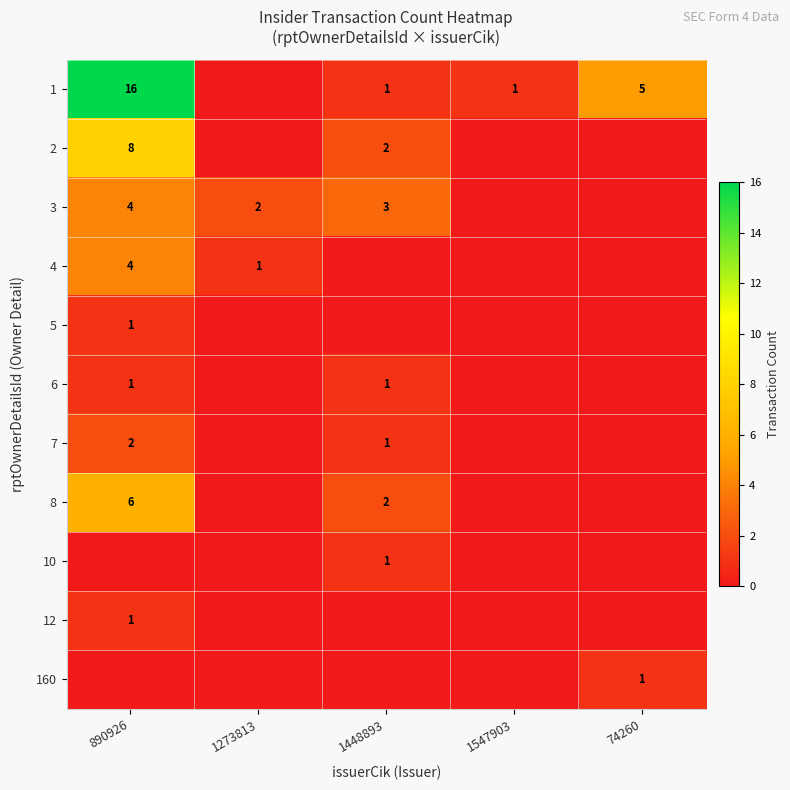

The value of 10 at 1448893 is 1. True or false?

True